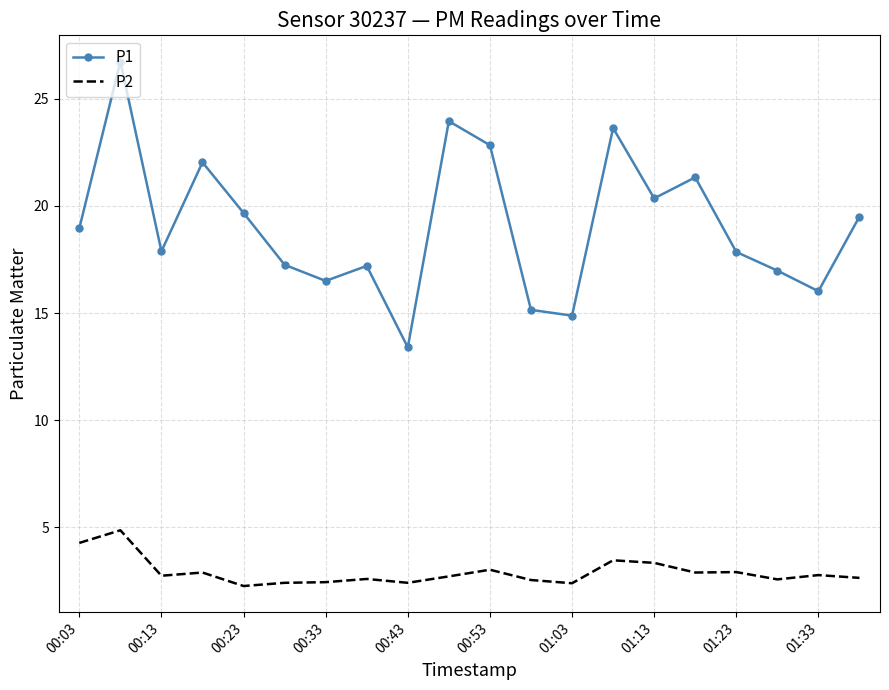

Rank the series by their maximum value, from lowest to highest.

P2, P1